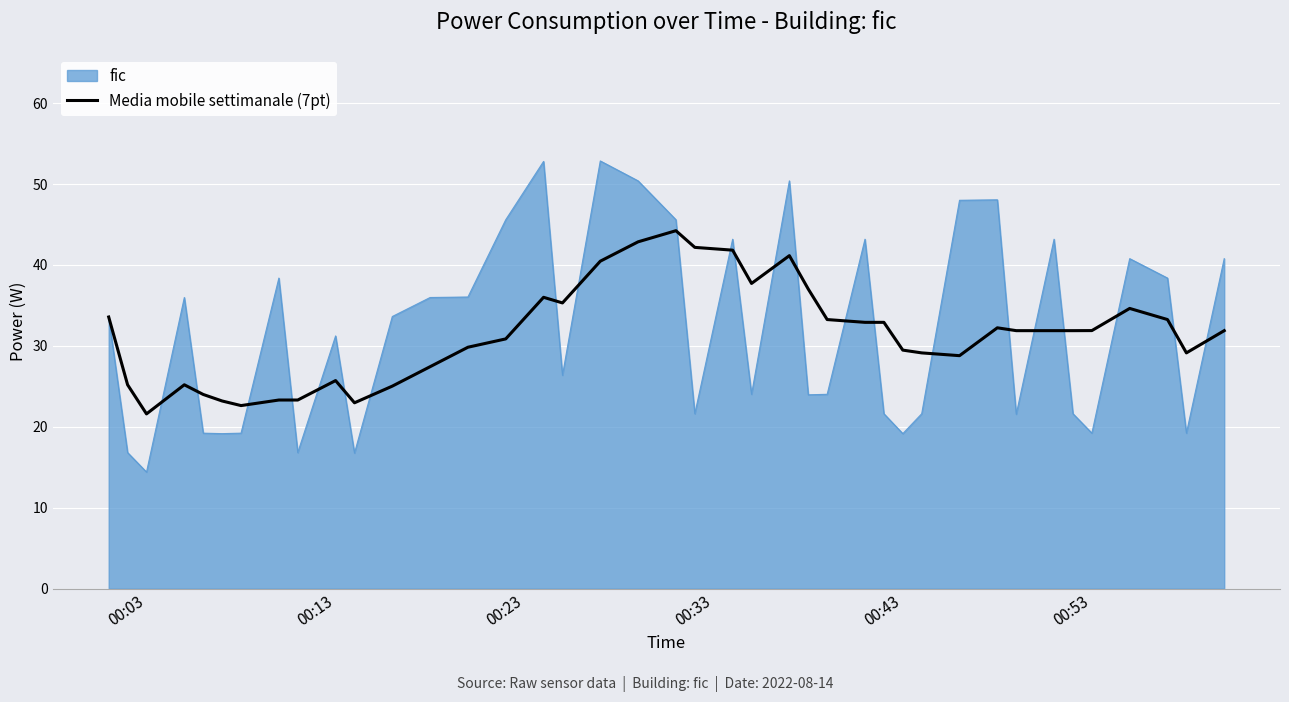

Which series has the widest spread of values?

fic